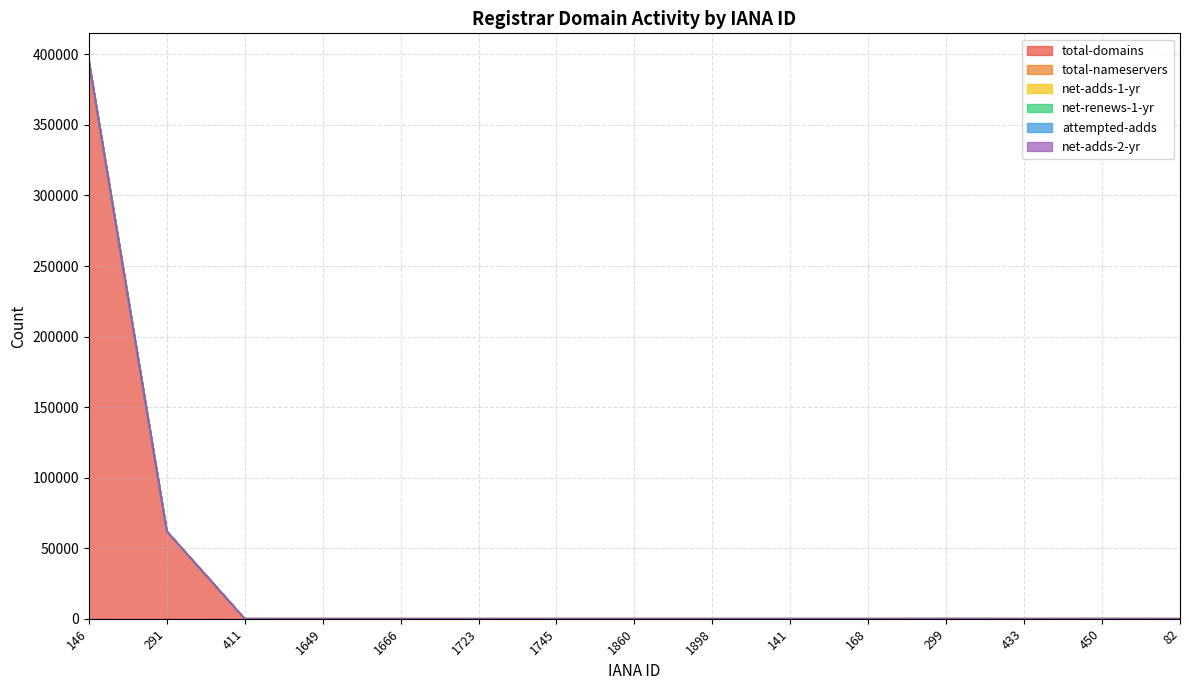

What is the sum of all net-adds-2-yr values?

457212